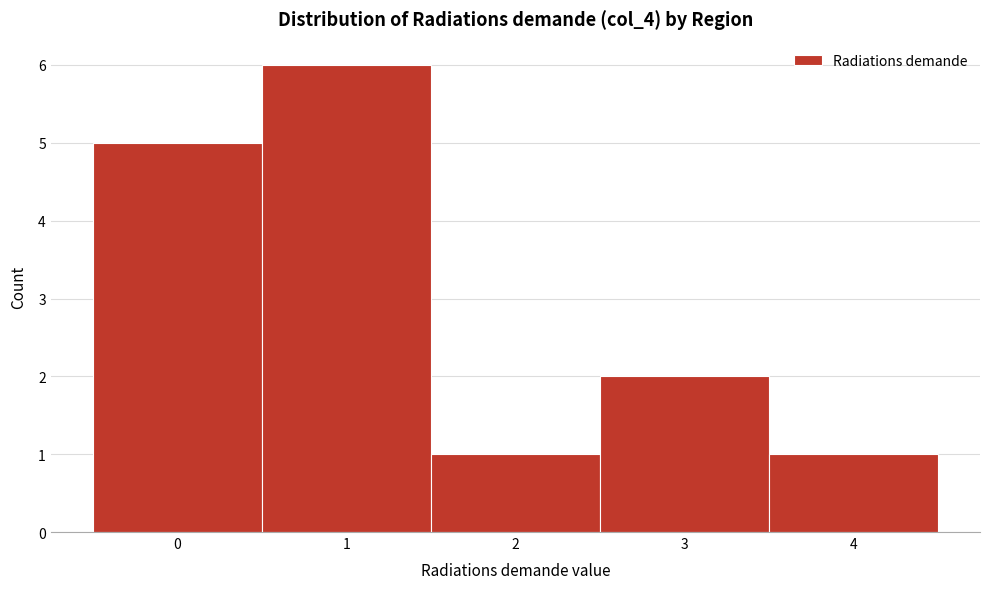

Reading right to left, what are all the values shown in this chart?

4=1	3=2	2=1	1=6	0=5